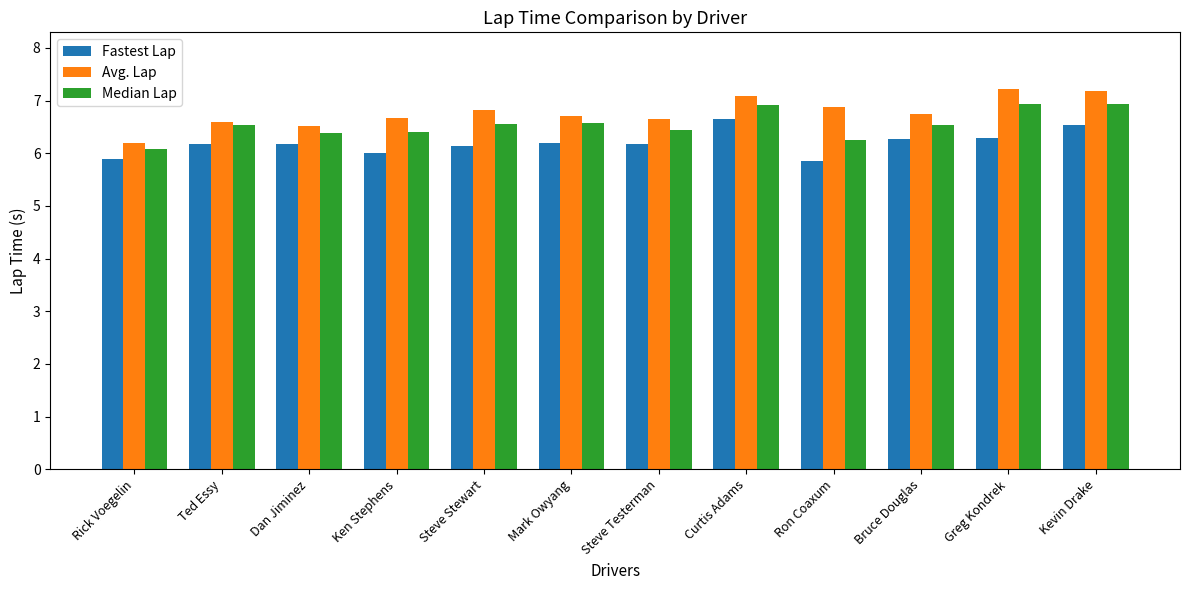

What is the difference between the second highest and second lowest values in the Fastest Lap series?

0.7